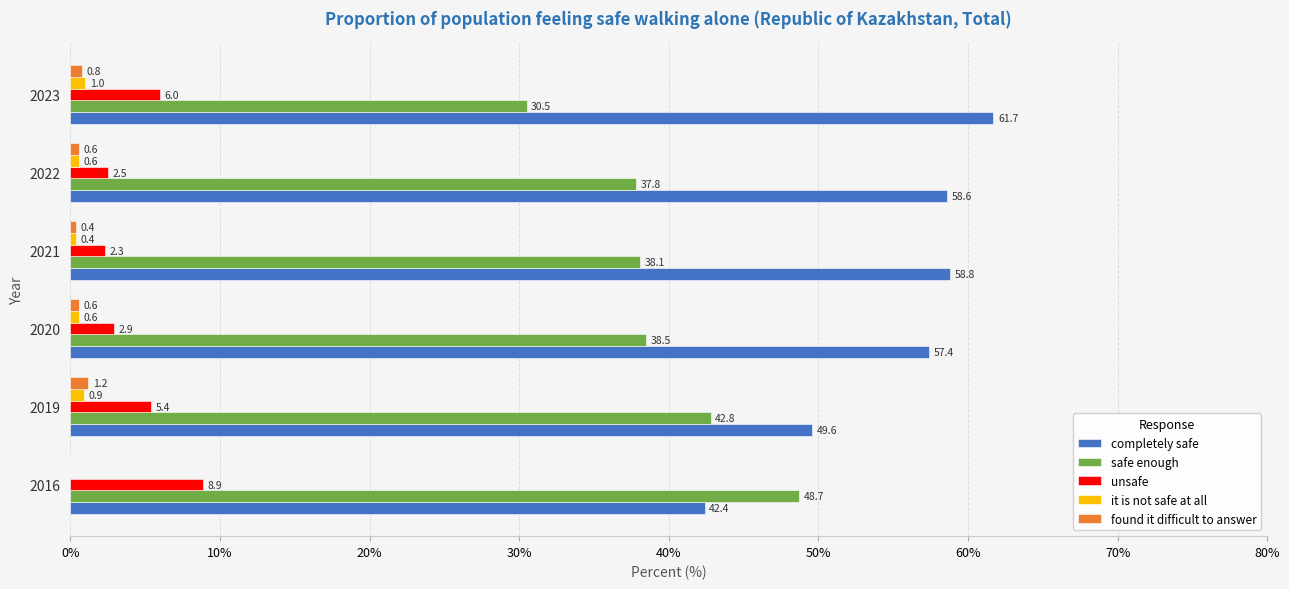

What is the average value of the found it difficult to answer series?

0.6